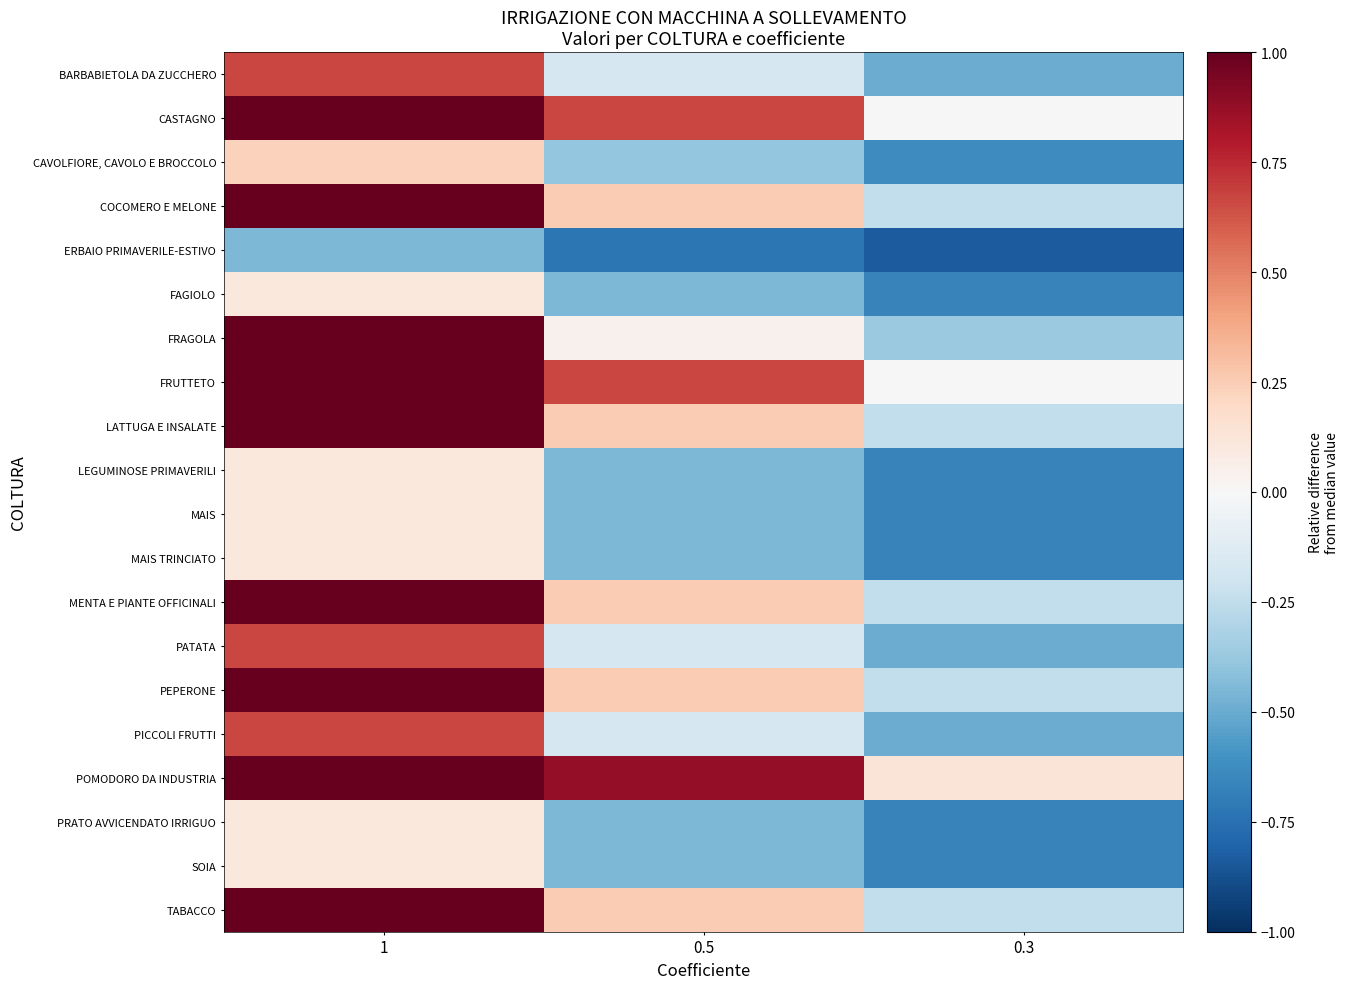

Reading left to right, transcribe all the data shown in this chart.

BARBABIETOLA DA ZUCCHERO: 1=0.7	0.5=-0.2	0.3=-0.5
CASTAGNO: 1=1.0	0.5=0.7	0.3=0.0
CAVOLFIORE, CAVOLO E BROCCOLO: 1=0.2	0.5=-0.4	0.3=-0.6
COCOMERO E MELONE: 1=1.0	0.5=0.2	0.3=-0.3
ERBAIO PRIMAVERILE-ESTIVO: 1=-0.4	0.5=-0.7	0.3=-0.8
FAGIOLO: 1=0.1	0.5=-0.4	0.3=-0.7
FRAGOLA: 1=1.0	0.5=0.0	0.3=-0.4
FRUTTETO: 1=1.0	0.5=0.7	0.3=0.0
LATTUGA E INSALATE: 1=1.0	0.5=0.2	0.3=-0.3
LEGUMINOSE PRIMAVERILI: 1=0.1	0.5=-0.4	0.3=-0.7
MAIS: 1=0.1	0.5=-0.4	0.3=-0.7
MAIS TRINCIATO: 1=0.1	0.5=-0.4	0.3=-0.7
MENTA E PIANTE OFFICINALI: 1=1.0	0.5=0.2	0.3=-0.3
PATATA: 1=0.7	0.5=-0.2	0.3=-0.5
PEPERONE: 1=1.0	0.5=0.2	0.3=-0.3
PICCOLI FRUTTI: 1=0.7	0.5=-0.2	0.3=-0.5
POMODORO DA INDUSTRIA: 1=1.0	0.5=0.9	0.3=0.1
PRATO AVVICENDATO IRRIGUO: 1=0.1	0.5=-0.4	0.3=-0.7
SOIA: 1=0.1	0.5=-0.4	0.3=-0.7
TABACCO: 1=1.0	0.5=0.2	0.3=-0.3